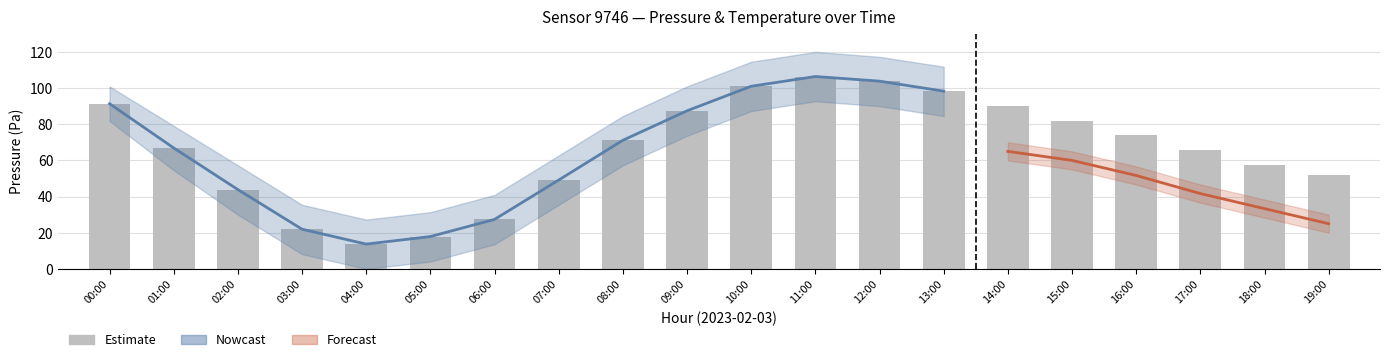

Count the number of values greater than 71.

10